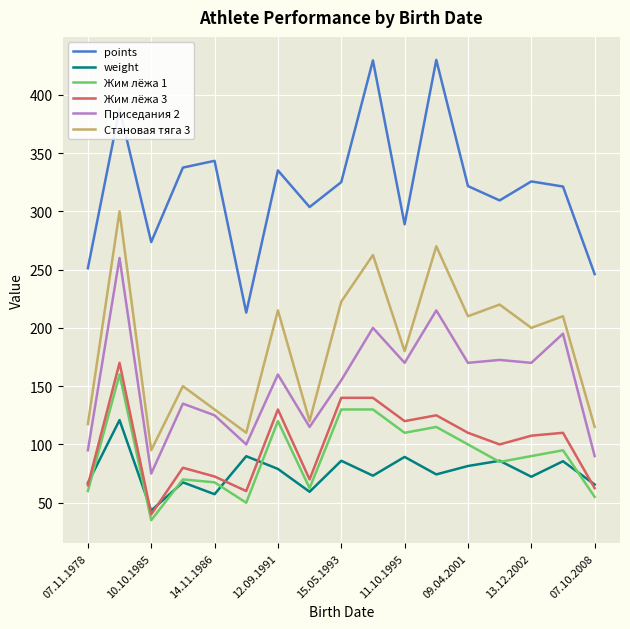

What is the difference between the second highest and minimum values in the points series?

216.3